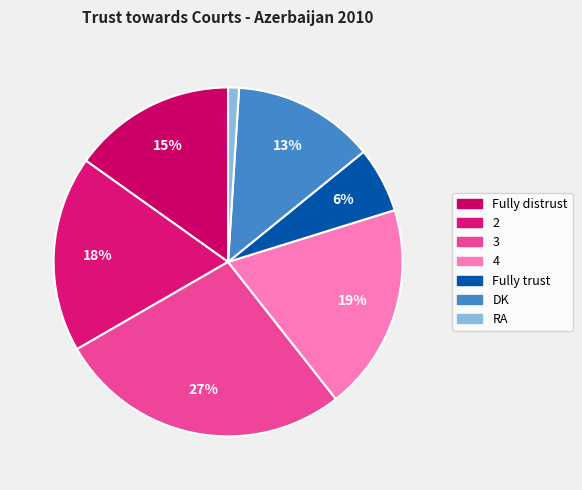

Is there any slice that represents more than half of the pie?

No